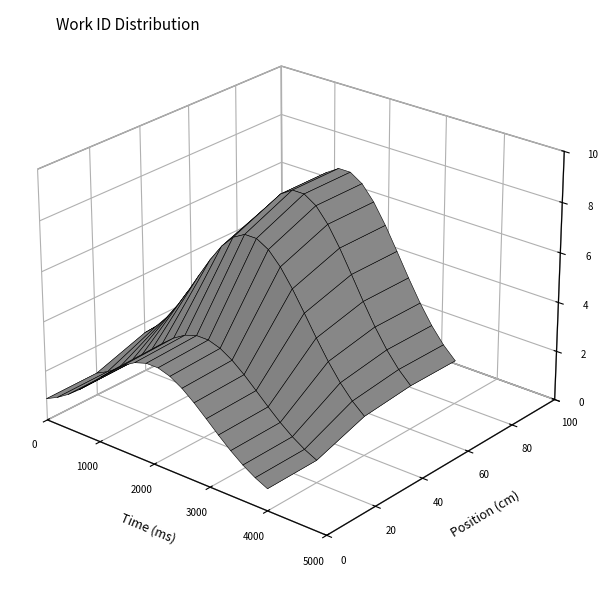

List the labels in order of value, smallest first.

0, 1000, 2000, 3000, 4000